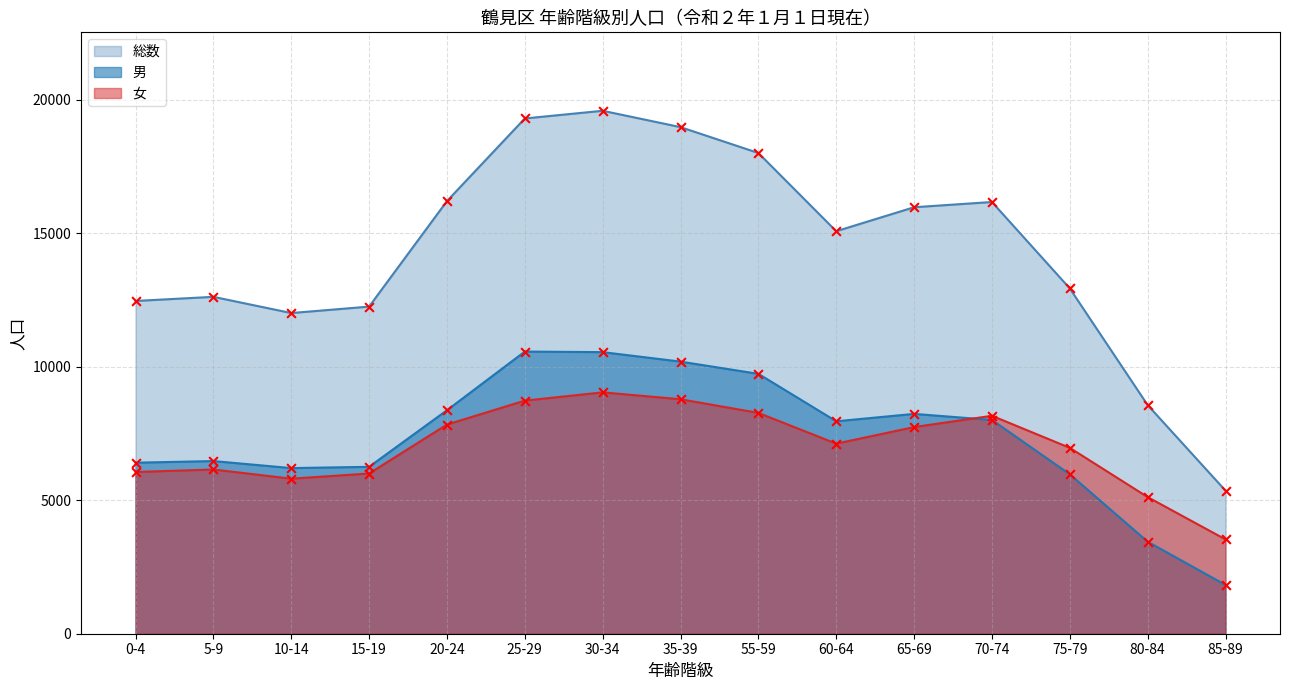

Which series reaches the minimum Y coordinate?

男